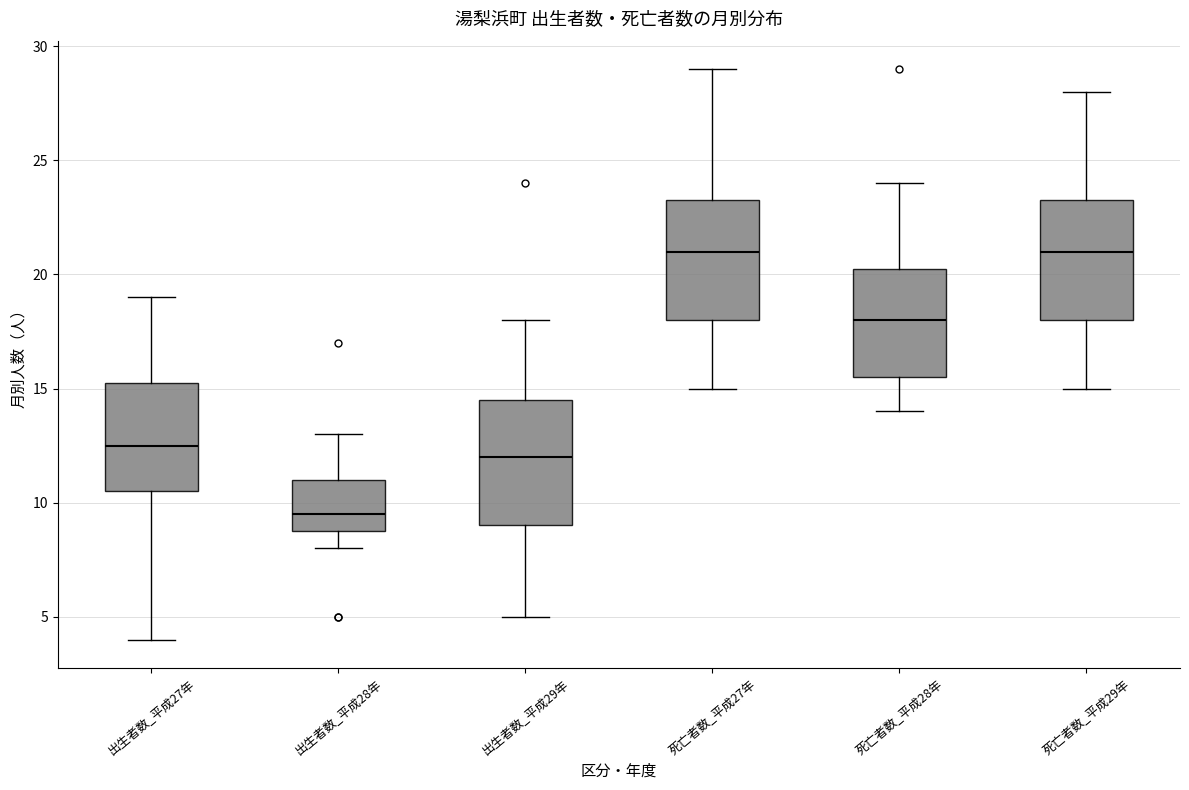

Reading left to right, transcribe this box plot: for each box, give where its median line is, the range the box spans, and where its two whiskers end, as read against the y-axis. The values are not printed on the chart, so give them approximately, as read against the axis.

出生者数_平成27年: median 12.5, box 10.5 to 15.5, whiskers 4.0 to 19.0
出生者数_平成28年: median 9.5, box 9.0 to 11.0, whiskers 8.0 to 13.0
出生者数_平成29年: median 12.0, box 9.0 to 14.5, whiskers 5.0 to 18.0
死亡者数_平成27年: median 21.0, box 18.0 to 23.5, whiskers 15.0 to 29.0
死亡者数_平成28年: median 18.0, box 15.5 to 20.5, whiskers 14.0 to 24.0
死亡者数_平成29年: median 21.0, box 18.0 to 23.5, whiskers 15.0 to 28.0